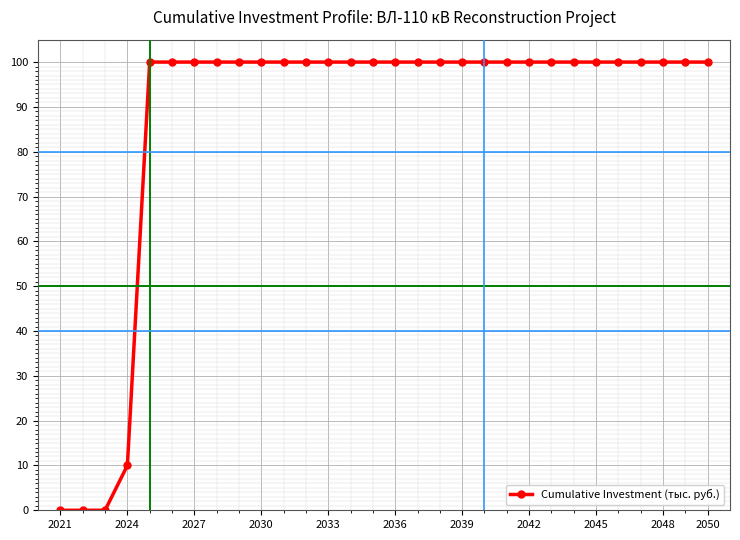

What is the value of the 27th point from the left?

100